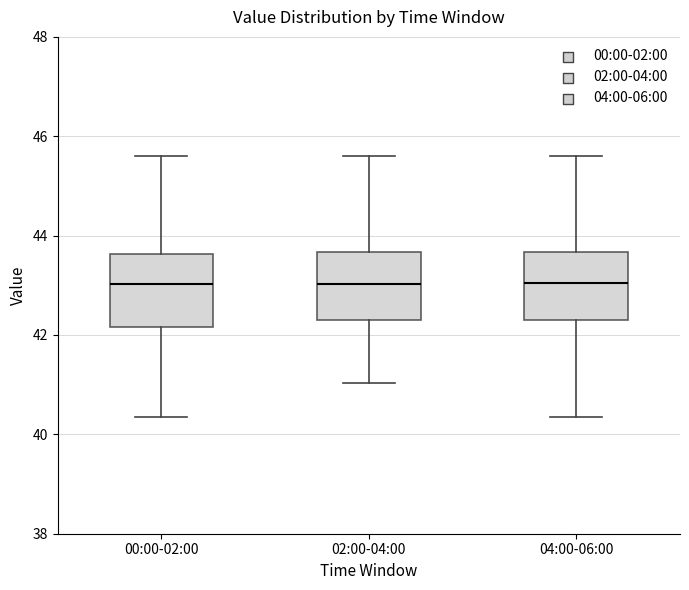

Reading left to right, read every box against the y-axis: the position of its median line, the range the box covers, and the ends of its whiskers. The values are not printed on the chart, so give them approximately, as read against the axis.

00:00-02:00: median 43.0, box 42.2 to 43.6, whiskers 40.4 to 45.6
02:00-04:00: median 43.0, box 42.4 to 43.6, whiskers 41.0 to 45.6
04:00-06:00: median 43.0, box 42.4 to 43.6, whiskers 40.4 to 45.6